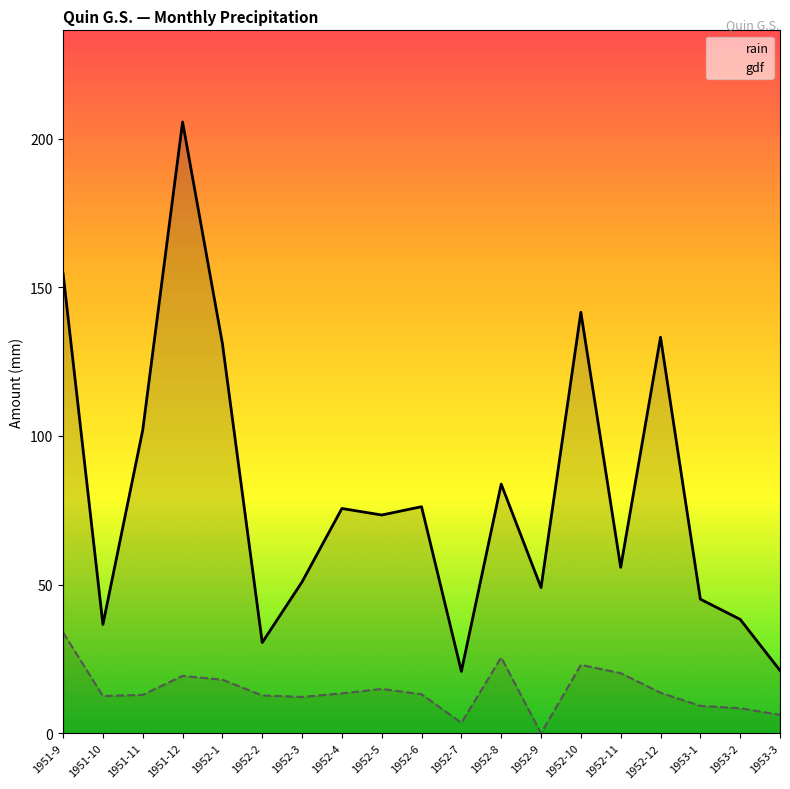

The gdf series shows 3.5 at 1953-3. True or false?

False